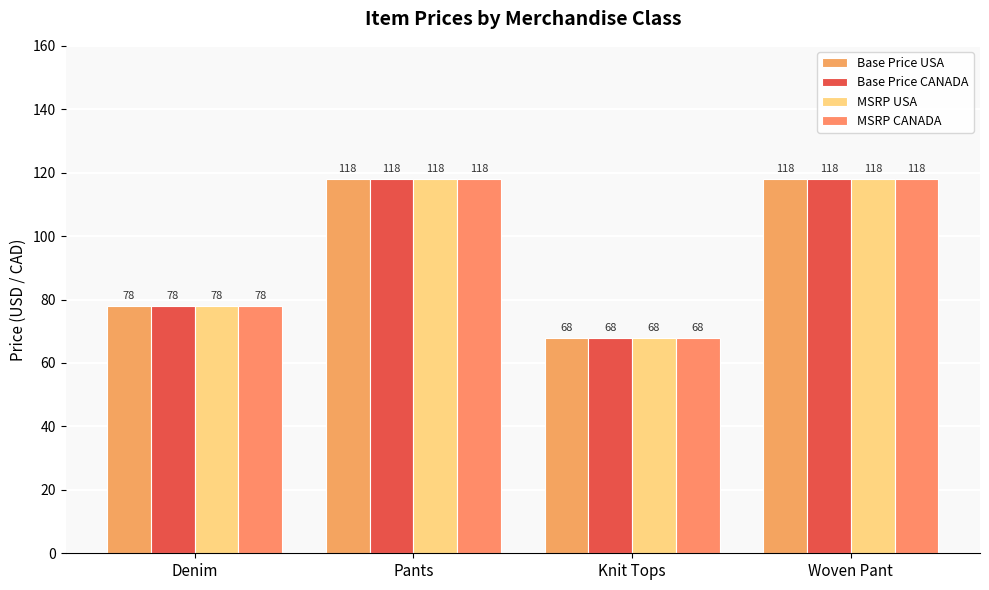

The Base Price CANADA series shows 118 at Woven Pant. True or false?

True